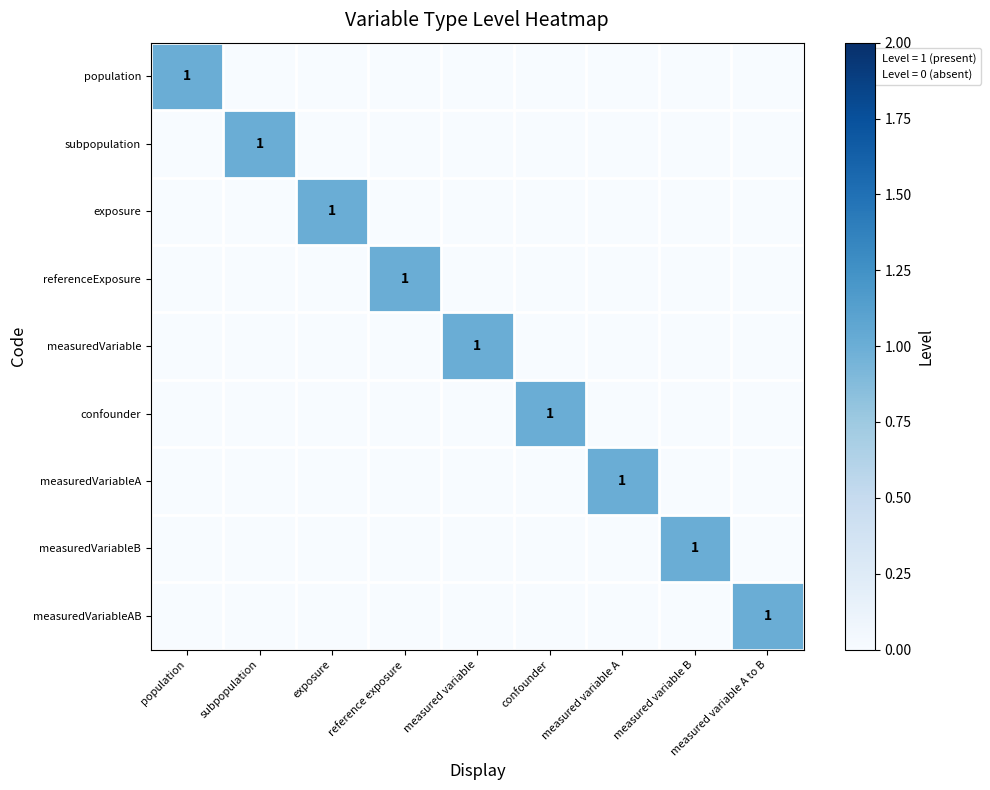

What is the spread (max minus min) of values at measured variable B?

1